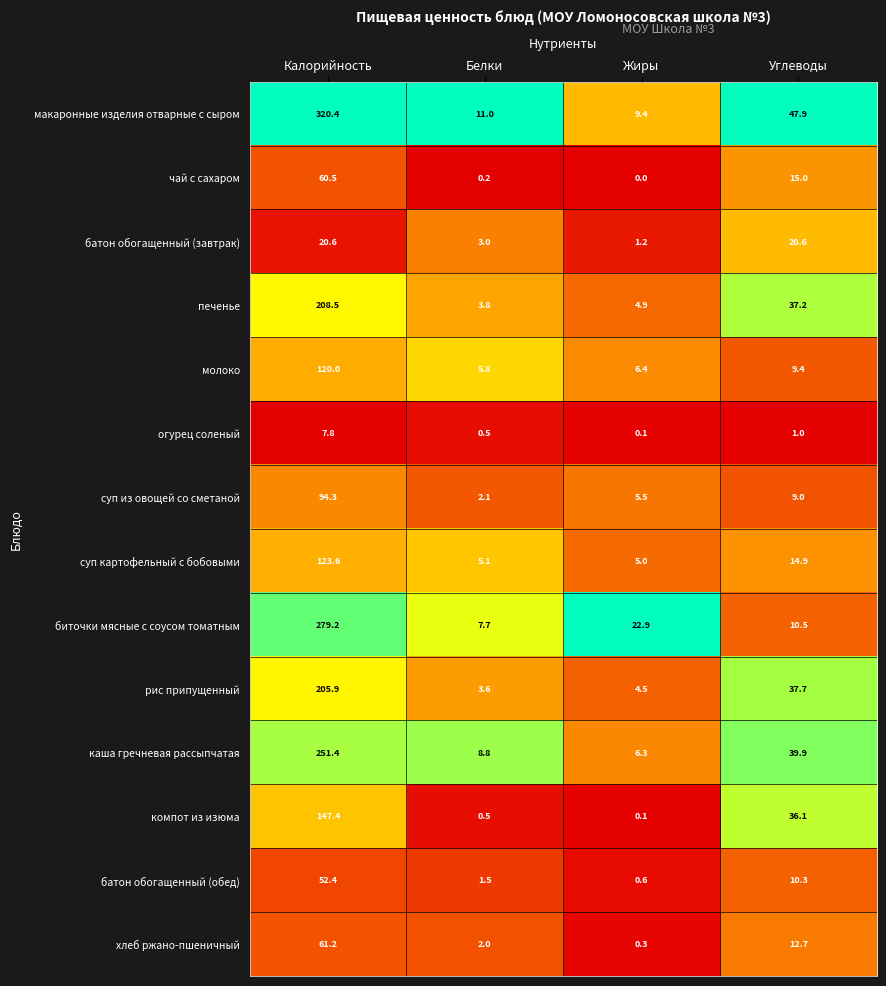

At which category is the sum across all series the highest?

Калорийность